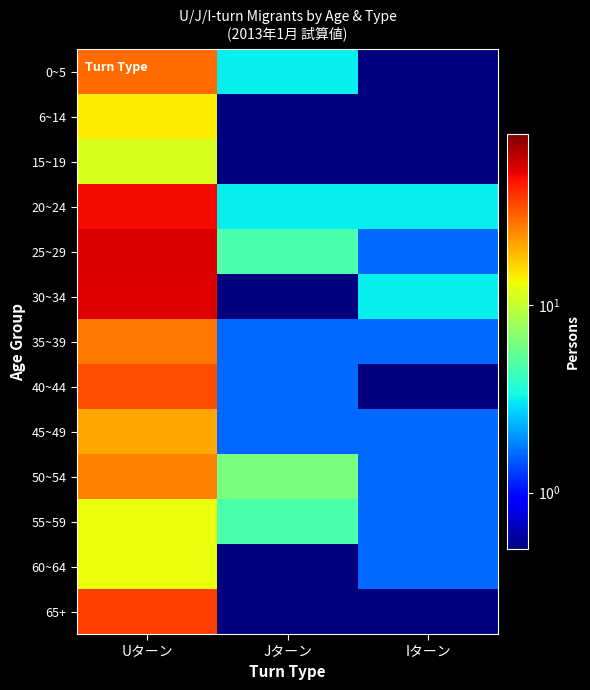

Reading right to left, list all the values displayed in this chart.

0~5: Iターン=0.1	Jターン=3.2	Uターン=28.6
6~14: Iターン=0.1	Jターン=0.1	Uターン=14.3
15~19: Iターン=0.1	Jターン=0.1	Uターン=11.1
20~24: Iターン=3.2	Jターン=3.2	Uターン=47.6
25~29: Iターン=1.6	Jターン=4.8	Uターン=54.0
30~34: Iターン=3.2	Jターン=0.1	Uターン=52.4
35~39: Iターン=1.6	Jターン=1.6	Uターン=27.0
40~44: Iターン=0.1	Jターン=1.6	Uターン=33.3
45~49: Iターン=1.6	Jターン=1.6	Uターン=20.6
50~54: Iターン=1.6	Jターン=6.3	Uターン=25.4
55~59: Iターン=1.6	Jターン=4.8	Uターン=12.7
60~64: Iターン=1.6	Jターン=0.1	Uターン=12.7
65+: Iターン=0.1	Jターン=0.1	Uターン=36.5